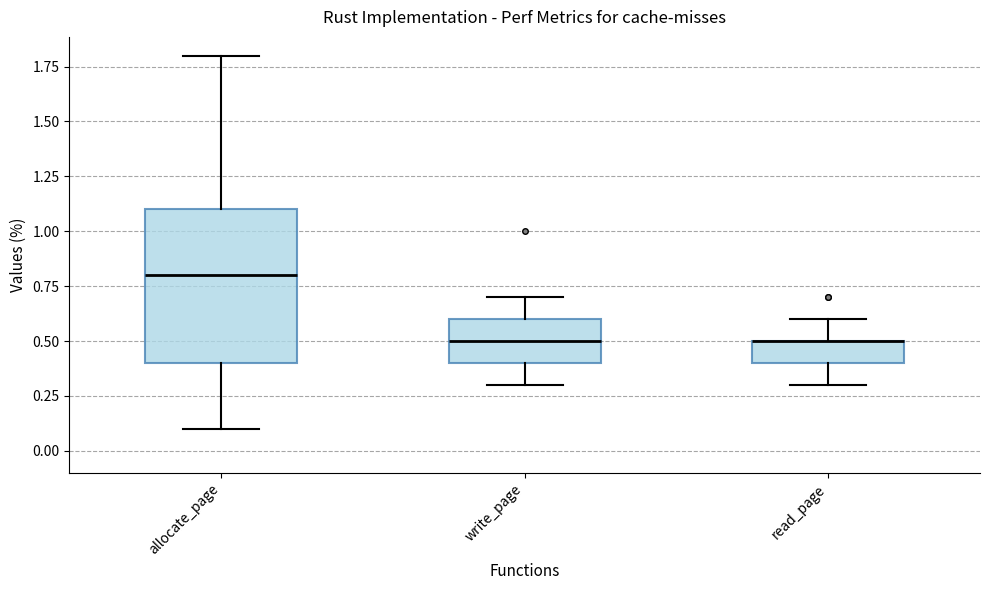

Comparing the boxes themselves (not the whiskers), which one is the tallest?

allocate_page